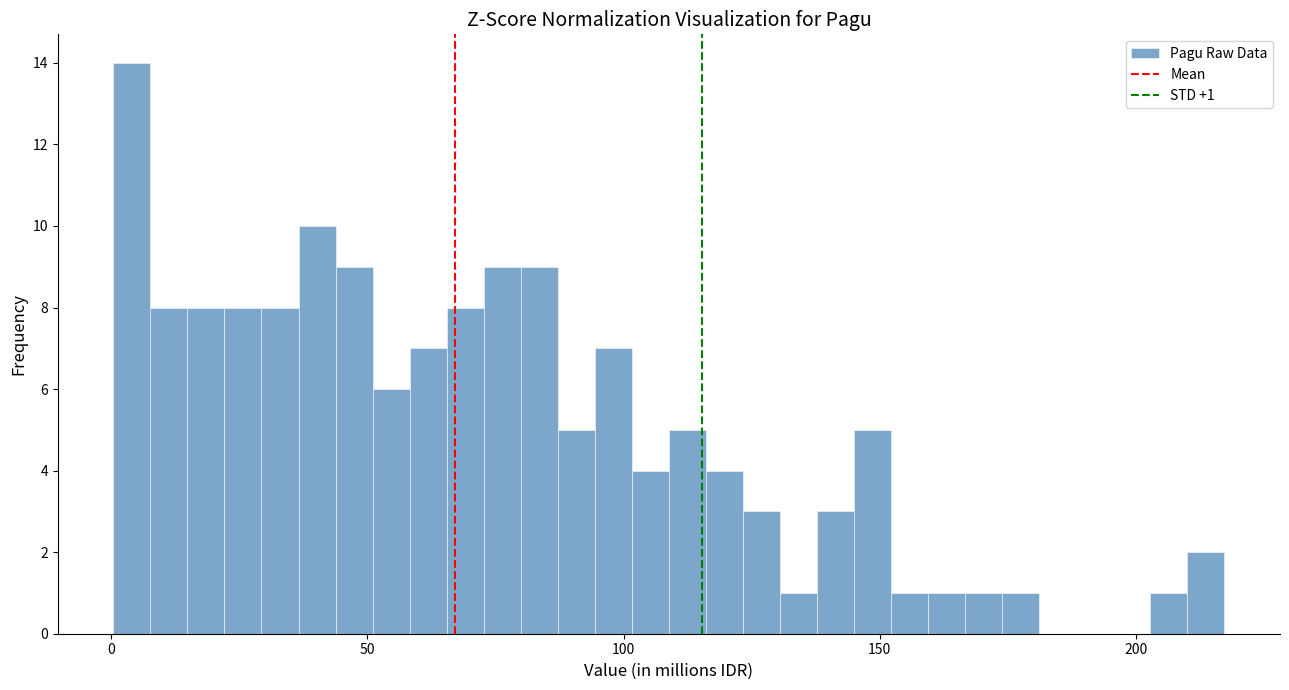

Read against the x-axis, roughly where is the centre of the tallest bar?

5